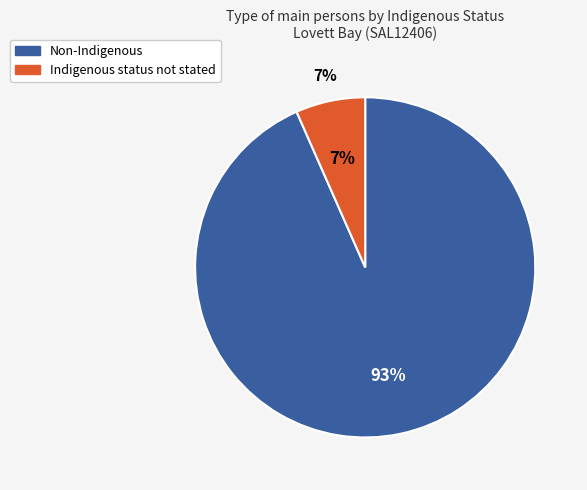

To the nearest percent, what is the combined percentage of Indigenous status not stated and Aboriginal and/or Torres Strait Islander?

7%